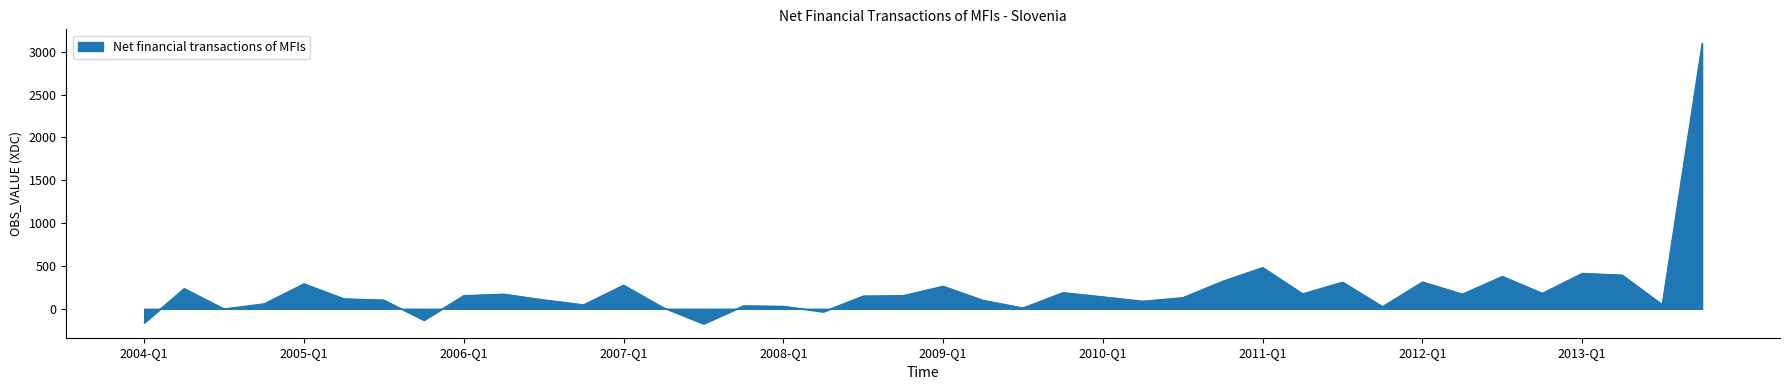

What is the difference between the maximum and minimum values?

3272.3